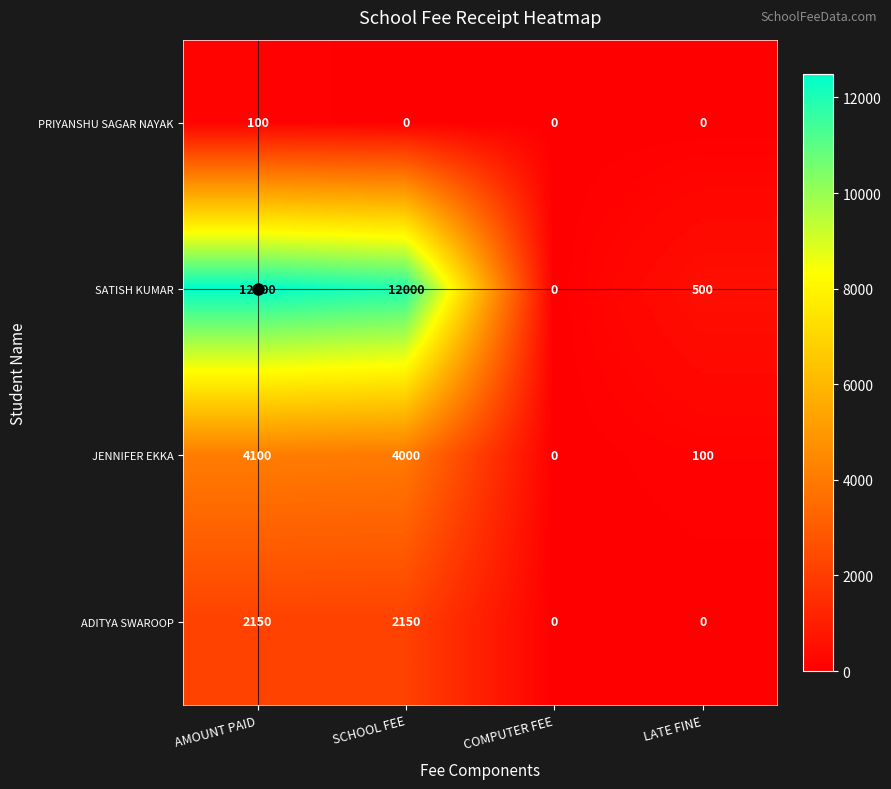

The JENNIFER EKKA series shows 24 at LATE FINE. True or false?

False